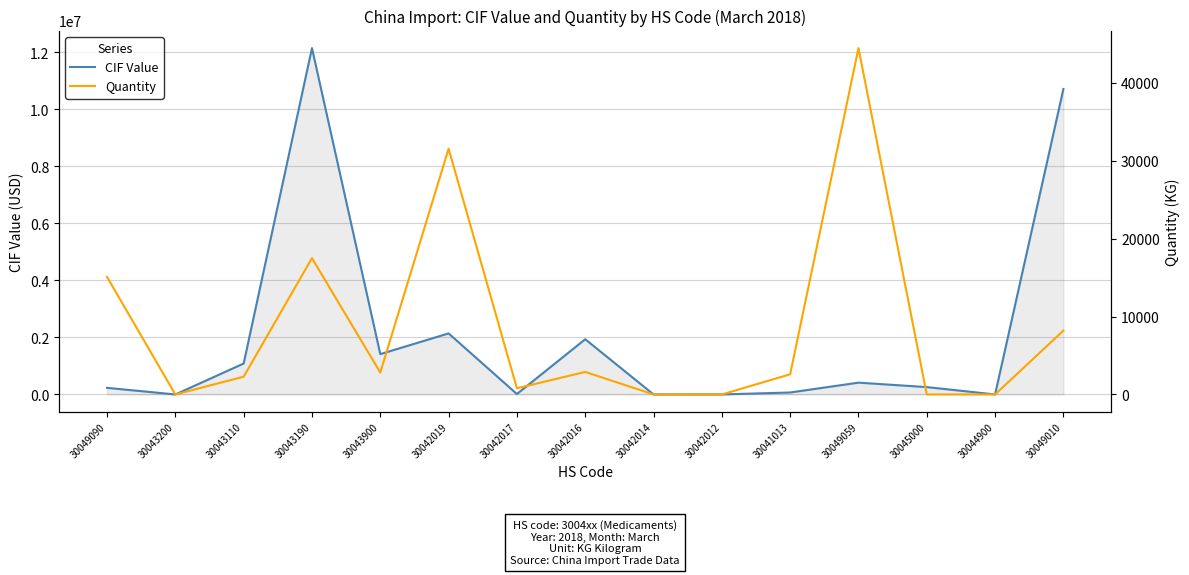

What is the difference between the second highest and minimum values in the Quantity series?

31537